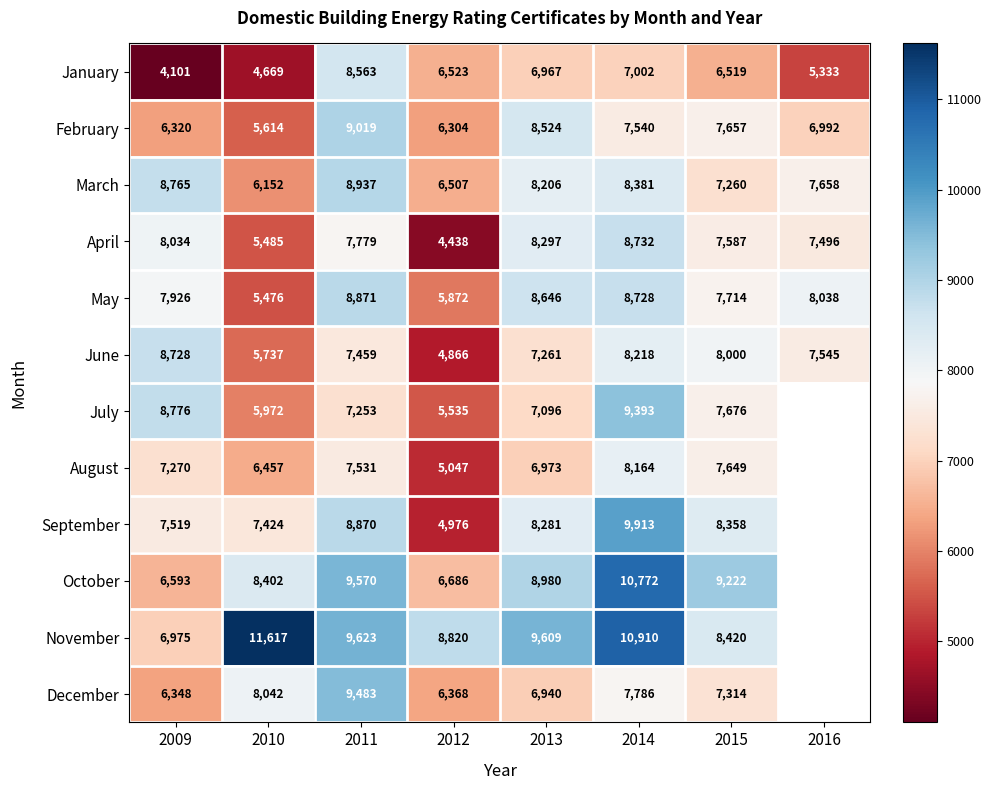

List the labels in order of May value, smallest first.

2010, 2012, 2015, 2009, 2016, 2013, 2014, 2011